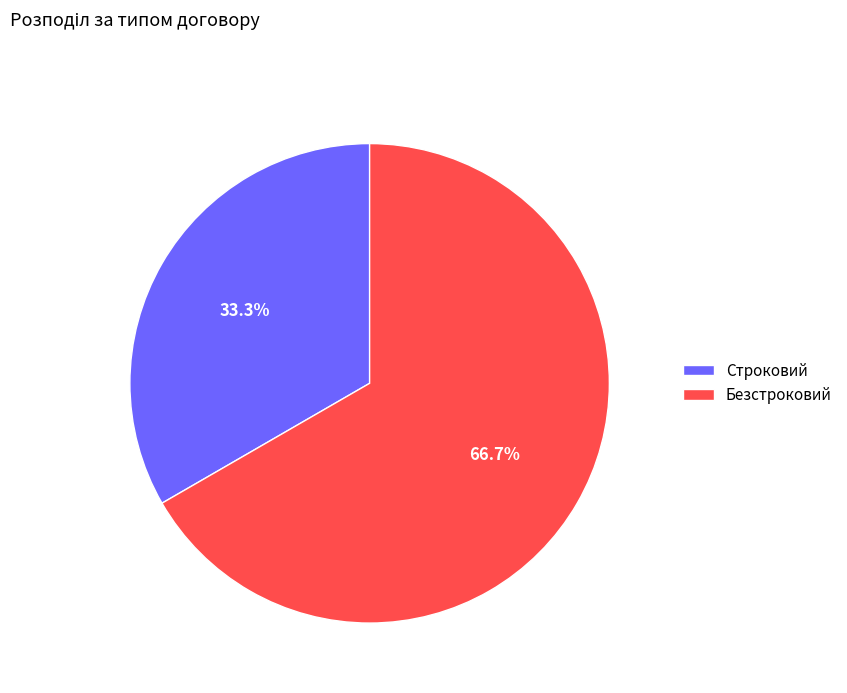

To the nearest percent, what percentage of the pie is Безстроковий?

67%